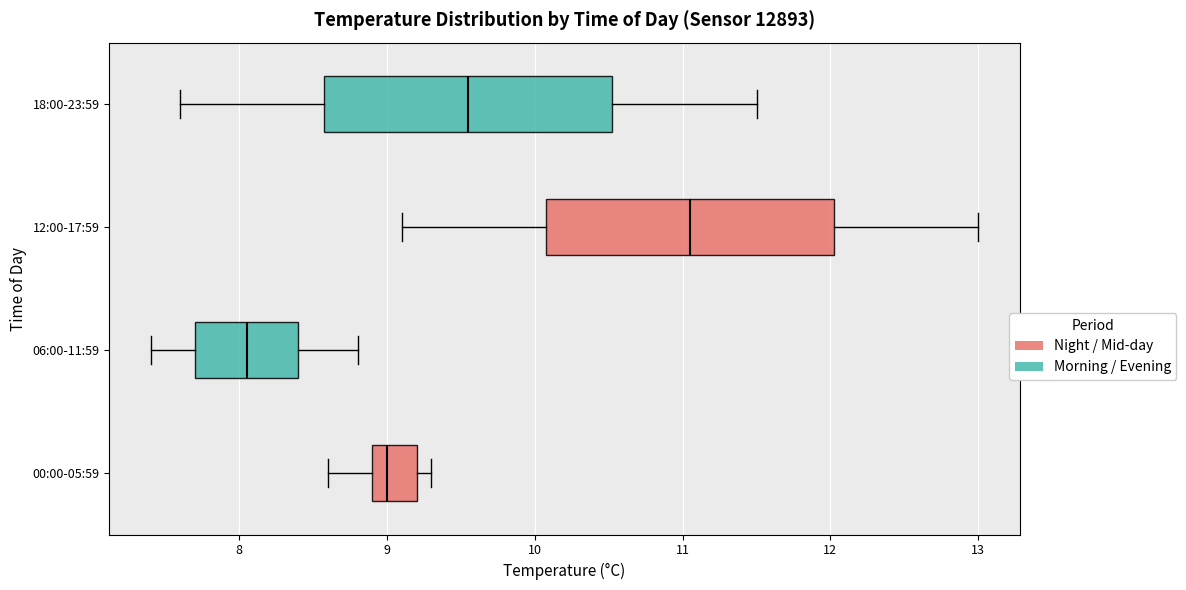

Reading bottom to top, read every box against the x-axis: the position of its median line, the range the box covers, and the ends of its whiskers. The values are not printed on the chart, so give them approximately, as read against the axis.

00:00-05:59: median 9.0, box 8.9 to 9.2, whiskers 8.6 to 9.3
06:00-11:59: median 8.1, box 7.7 to 8.4, whiskers 7.4 to 8.8
12:00-17:59: median 11.1, box 10.1 to 12.0, whiskers 9.1 to 13.0
18:00-23:59: median 9.6, box 8.6 to 10.5, whiskers 7.6 to 11.5